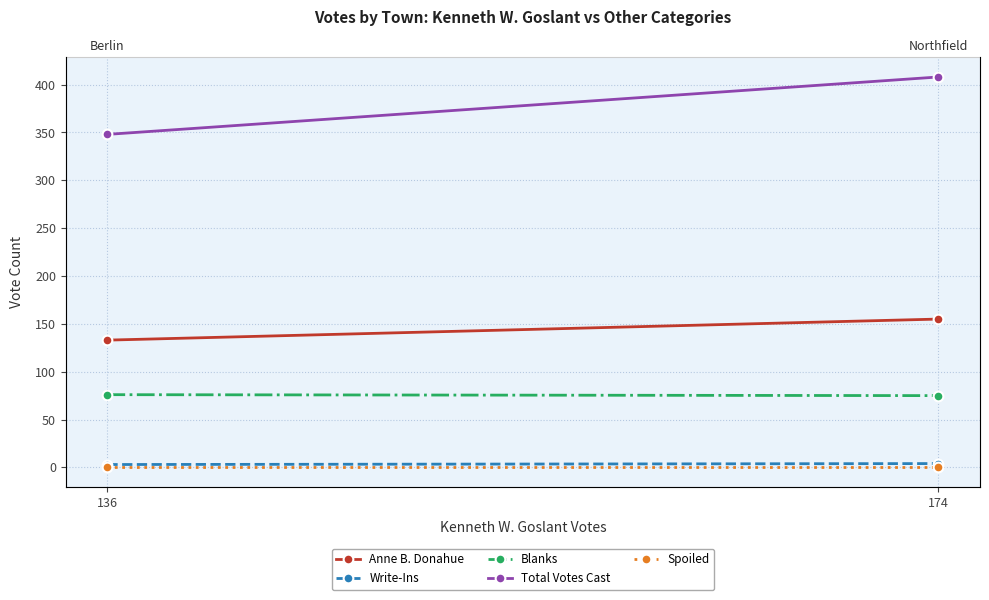

Count the number of categories in the chart.

2